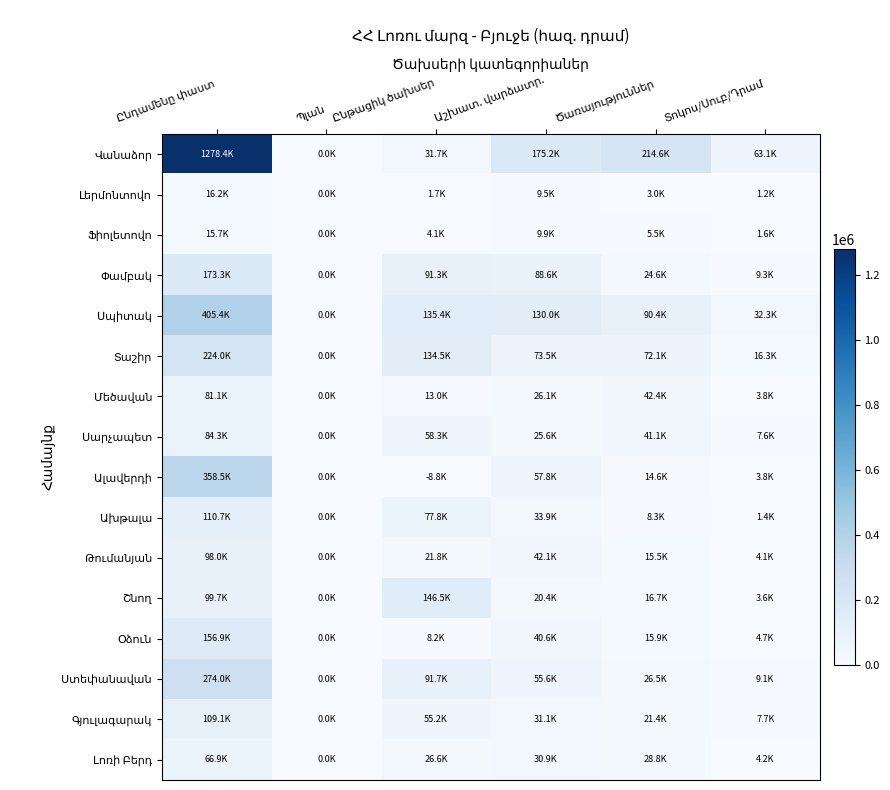

Which category has the highest value across all series?

Ընդամենը փաստ